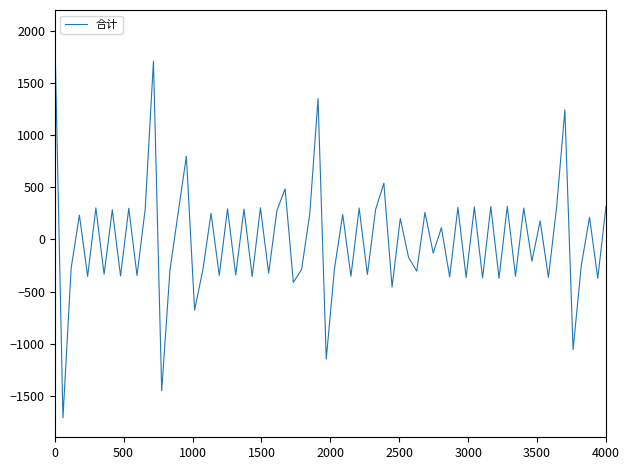

What is the difference between the maximum and minimum values?

3720.7